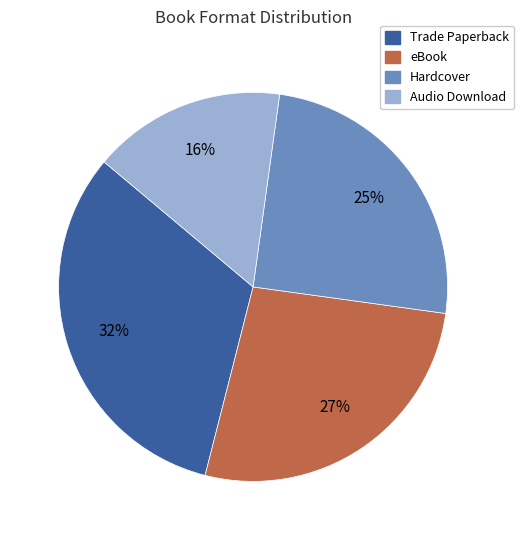

The Hardcover slice represents 39% of the pie. True or false?

False